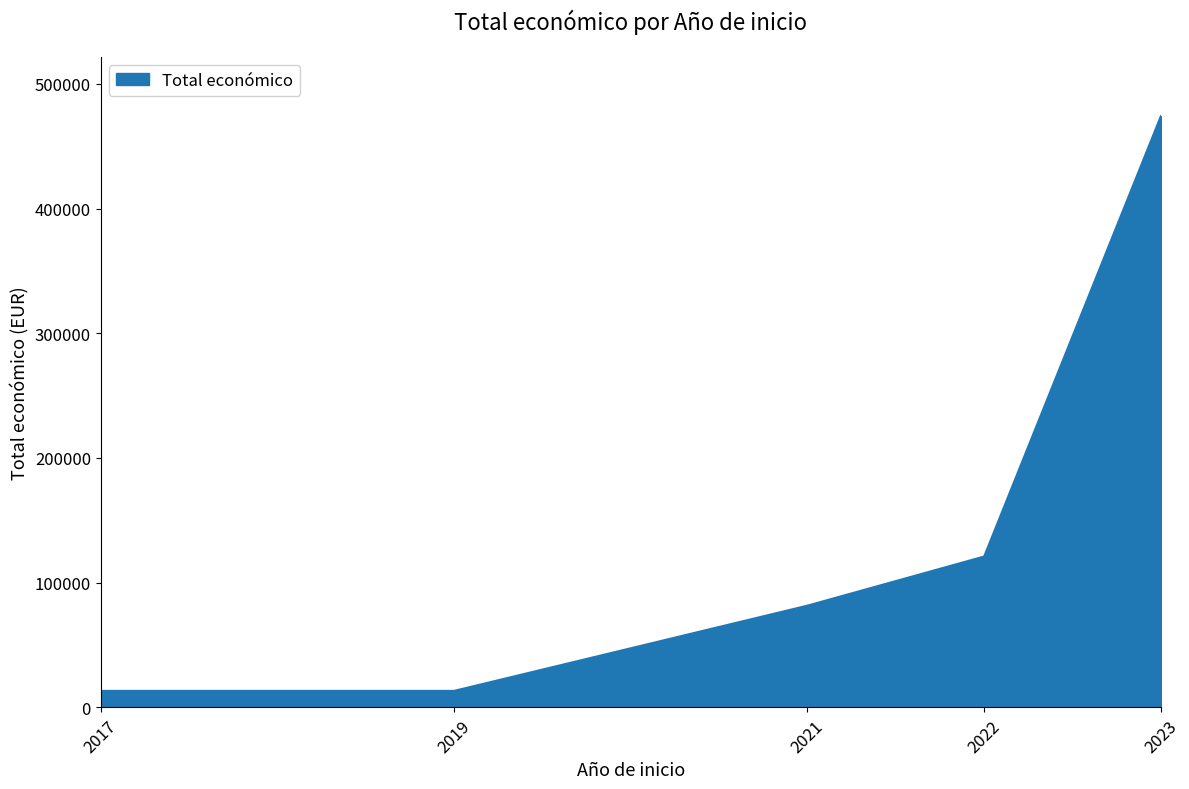

What is the minimum value shown in the chart?

13208